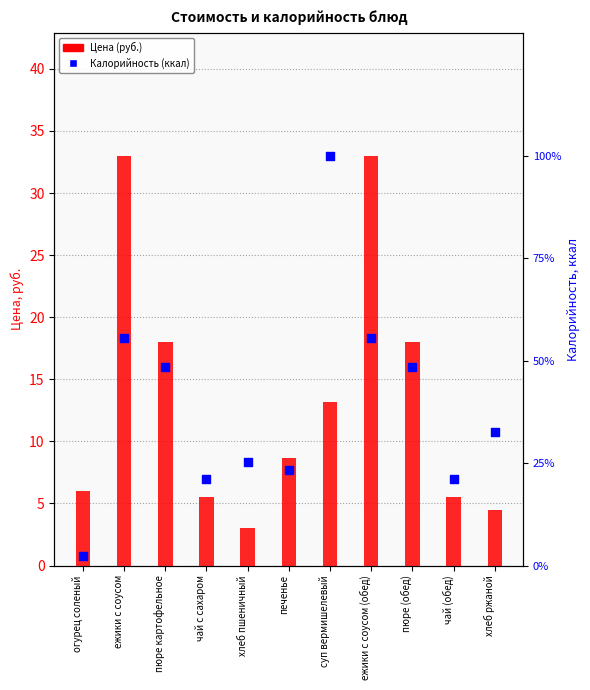

At which category is the sum across all series the highest?

суп вермишелевый